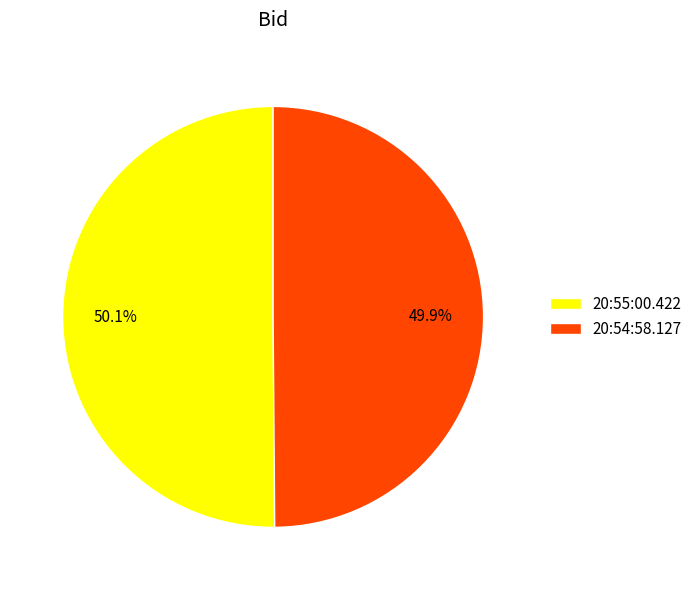

To the nearest percent, what portion does 20:55:00.422 represent?

50%